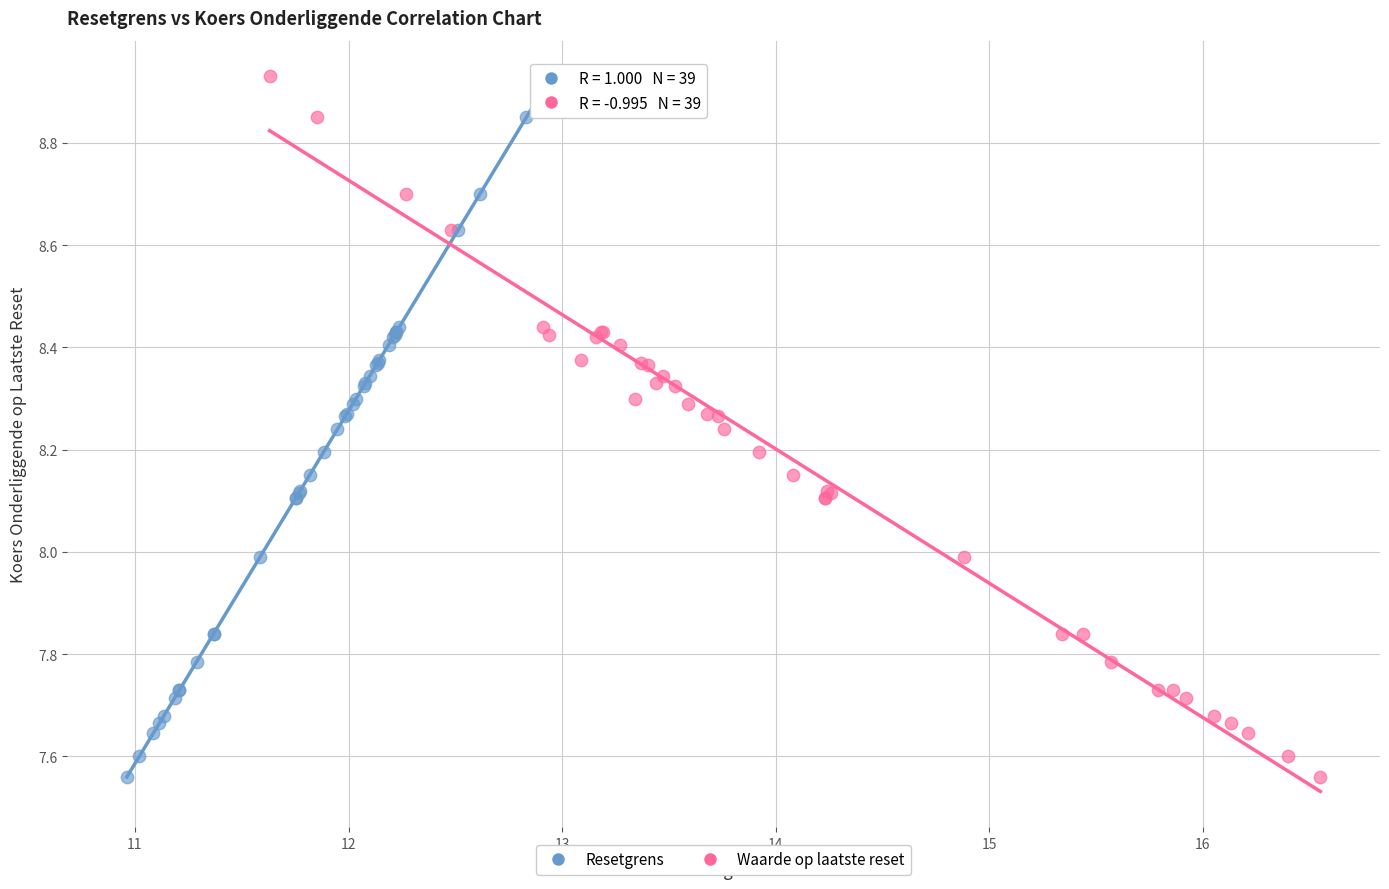

What are all the series names shown in the legend?

Resetgrens, Waarde op laatste reset